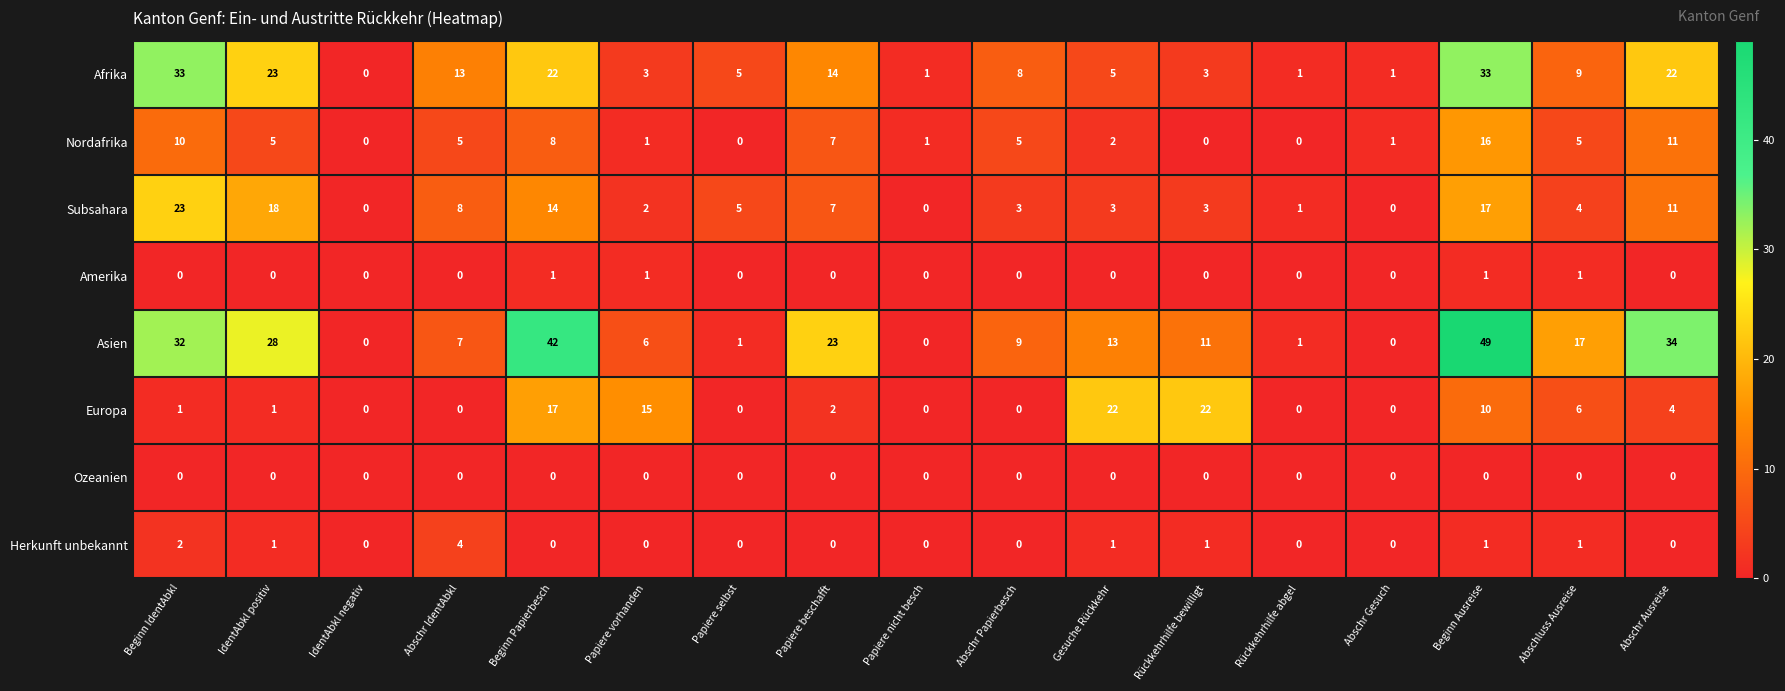

Which series changed the most between IdentAbkl positiv and Beginn Papierbesch?

Europa